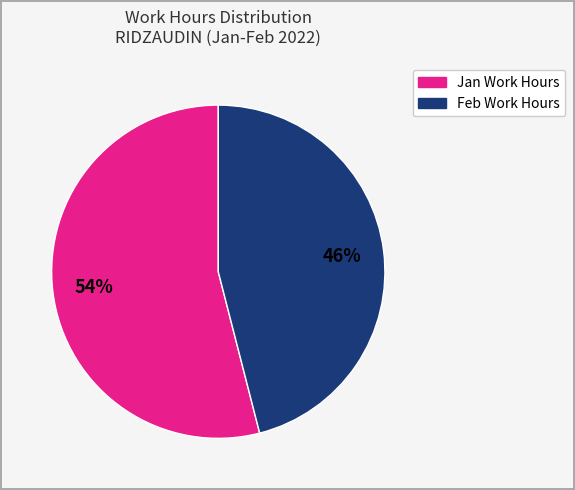

To the nearest percent, what is the difference between the largest and smallest slice percentages?

8%